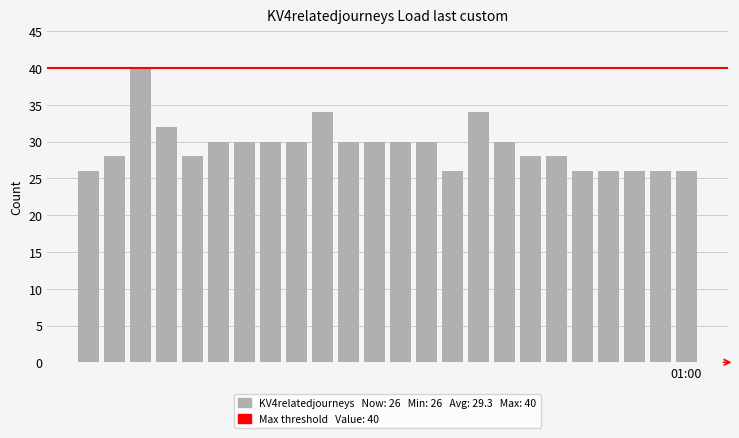

What is the difference between the maximum and second lowest values?

14